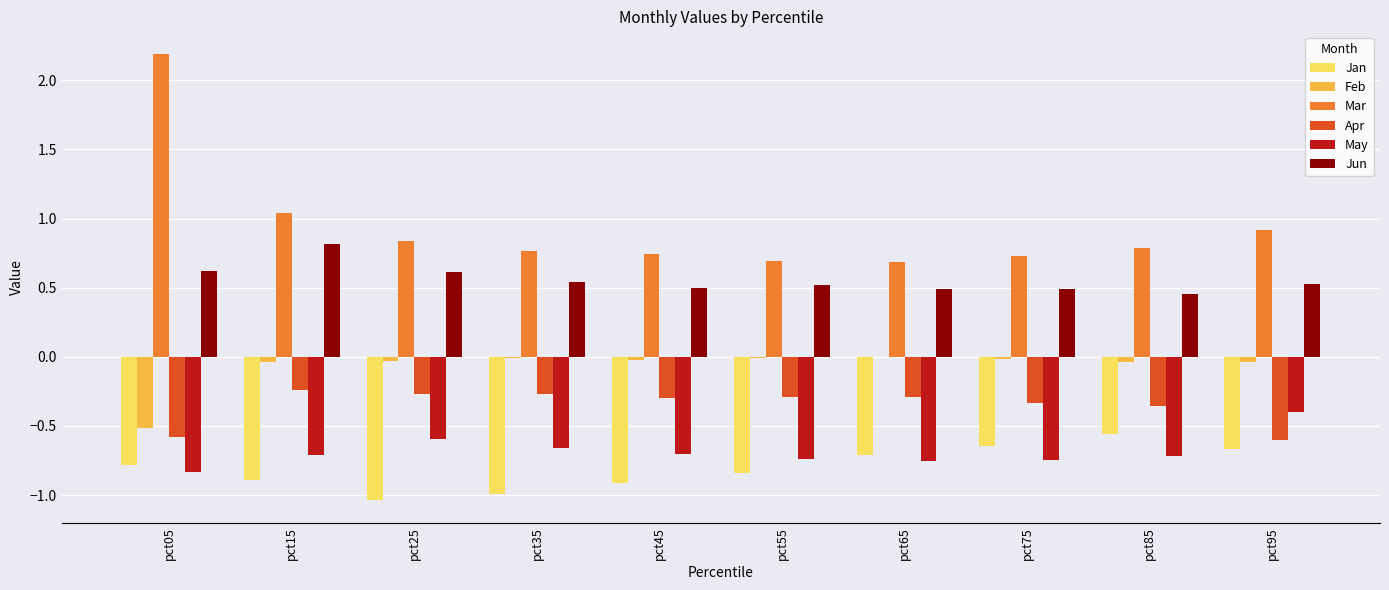

Which series has the largest total across all categories?

Mar